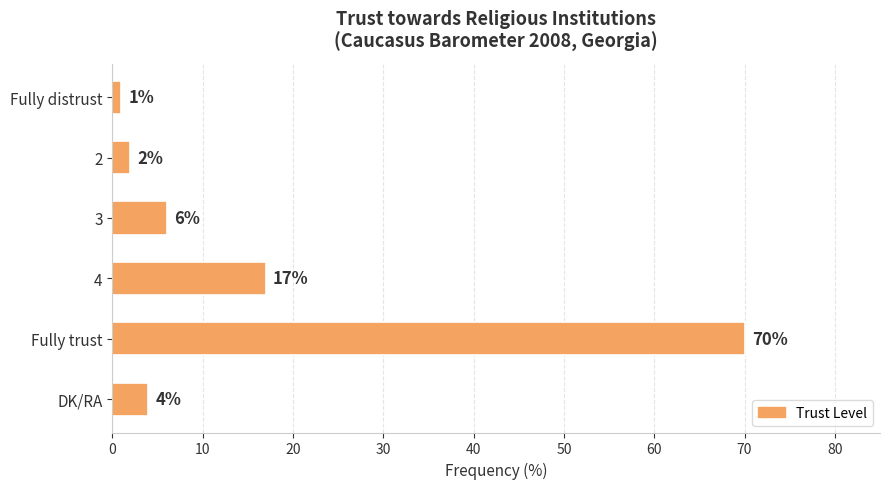

What is the difference between the values at 4 and Fully distrust?

16